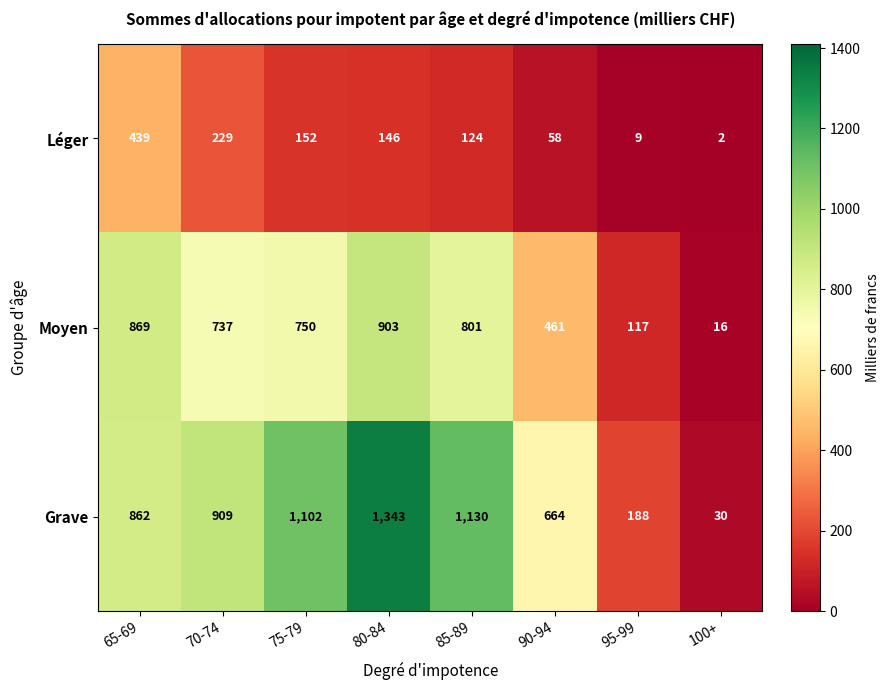

Rank the series by their average value, from lowest to highest.

Léger, Moyen, Grave